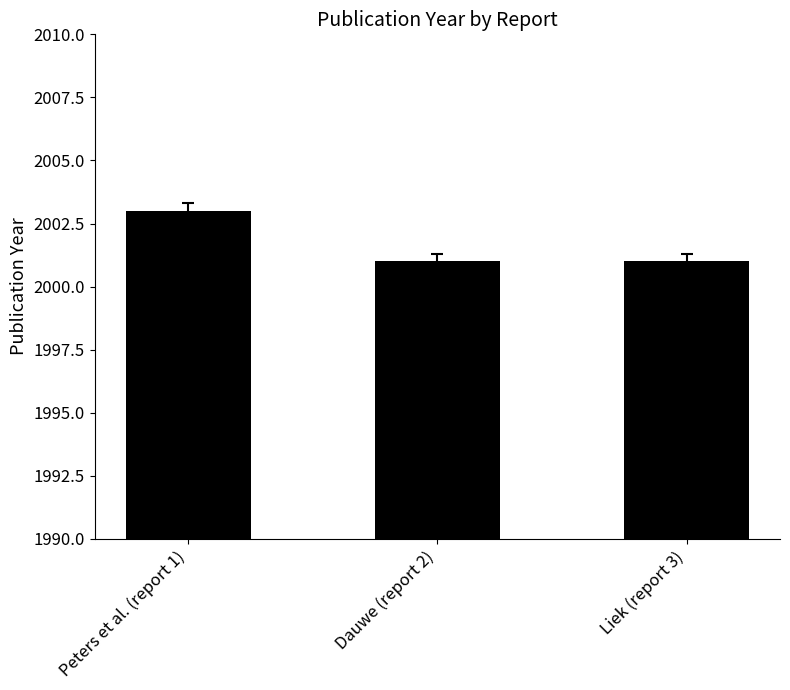

Read the value at Liek (report 3).

2001